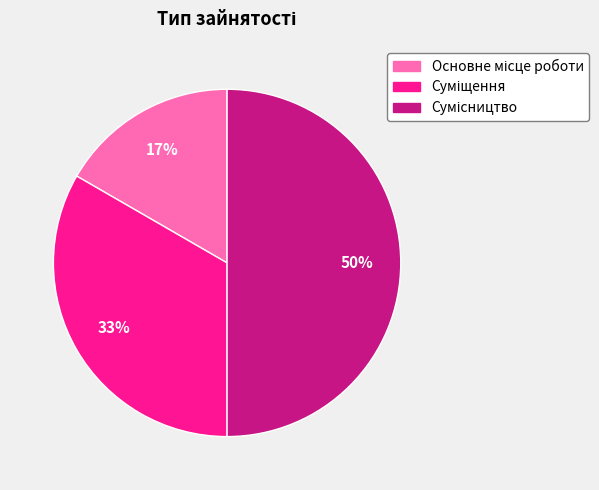

To the nearest percent, what is the average slice percentage?

33%